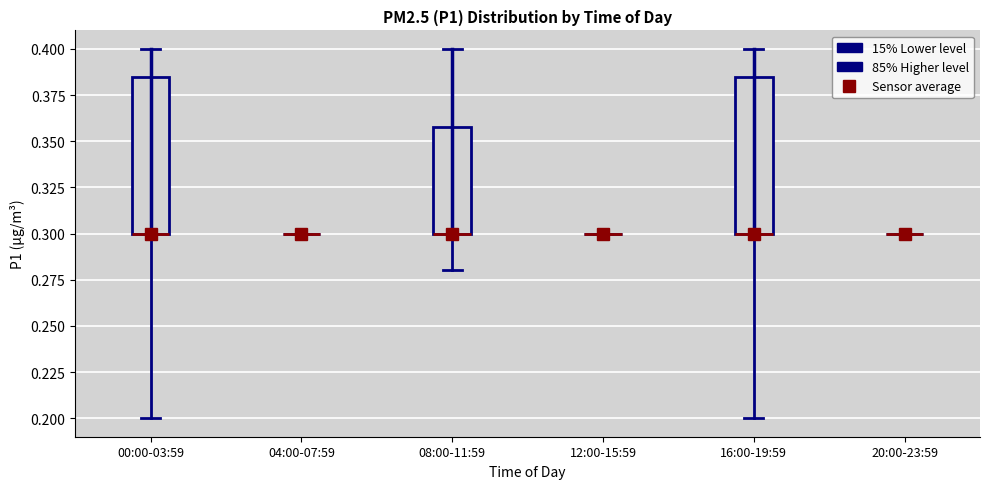

Reading left to right, read every box against the y-axis: the position of its median line, the range the box covers, and the ends of its whiskers. The values are not printed on the chart, so give them approximately, as read against the axis.

00:00-03:59: median 0.300 (drawn on the box's lower edge), box 0.300 to 0.385, whiskers 0.200 to 0.400
04:00-07:59: box collapsed to a line at 0.300, whiskers 0.300 to 0.300
08:00-11:59: median 0.300 (drawn on the box's lower edge), box 0.300 to 0.360, whiskers 0.280 to 0.400
12:00-15:59: box collapsed to a line at 0.300, whiskers 0.300 to 0.300
16:00-19:59: median 0.300 (drawn on the box's lower edge), box 0.300 to 0.385, whiskers 0.200 to 0.400
20:00-23:59: box collapsed to a line at 0.300, whiskers 0.300 to 0.300